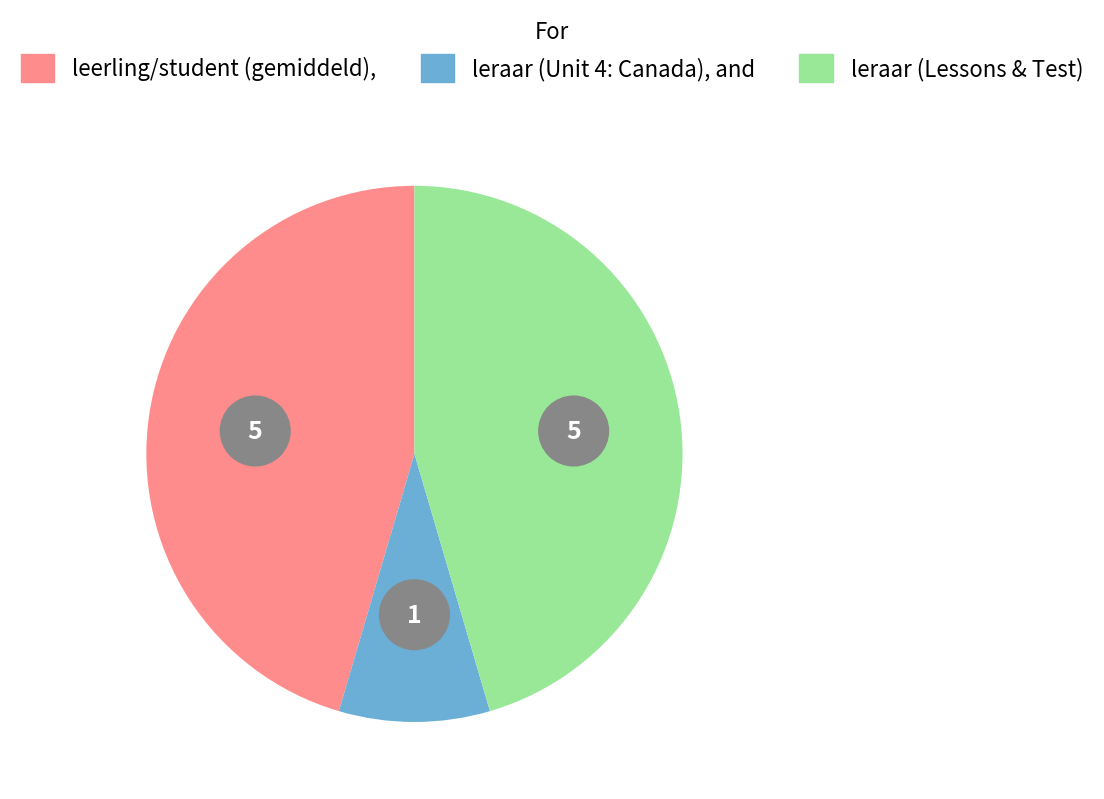

Does De lesdoelen represent more than half of the total?

No